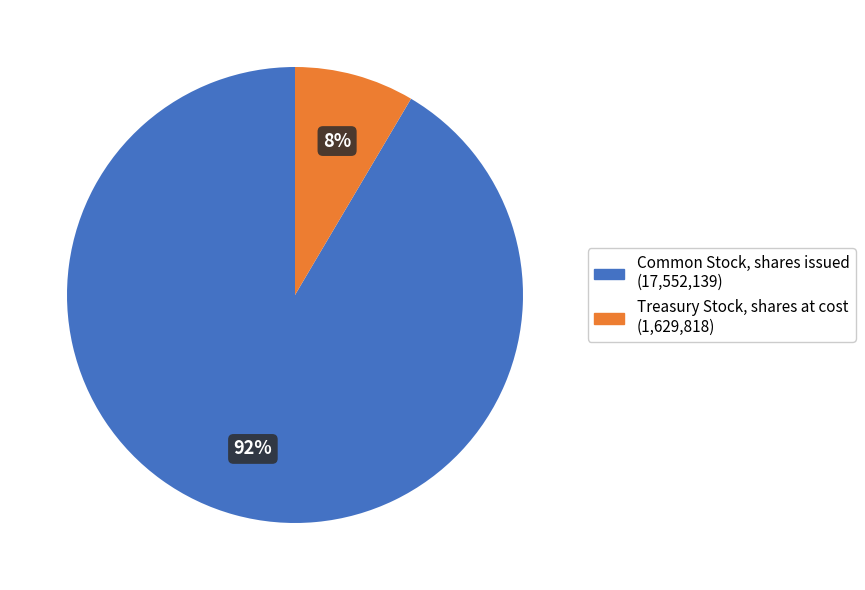

To the nearest percent, what portion does Common Stock, shares issued represent?

92%